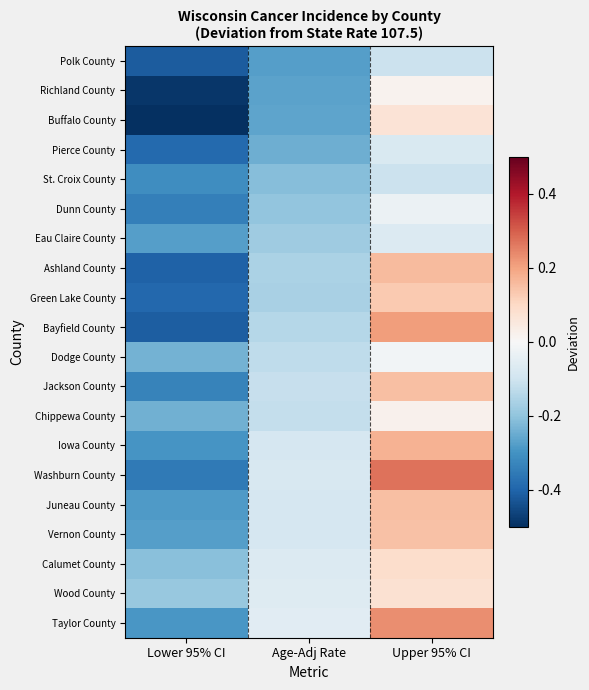

Reading left to right, extract all data points from this chart.

Polk County: Lower 95% CI=-0.4	Age-Adj Rate=-0.3	Upper 95% CI=-0.1
Richland County: Lower 95% CI=-0.5	Age-Adj Rate=-0.3	Upper 95% CI=0.0
Buffalo County: Lower 95% CI=-0.5	Age-Adj Rate=-0.3	Upper 95% CI=0.1
Pierce County: Lower 95% CI=-0.4	Age-Adj Rate=-0.2	Upper 95% CI=-0.1
St. Croix County: Lower 95% CI=-0.3	Age-Adj Rate=-0.2	Upper 95% CI=-0.1
Dunn County: Lower 95% CI=-0.3	Age-Adj Rate=-0.2	Upper 95% CI=-0.0
Eau Claire County: Lower 95% CI=-0.3	Age-Adj Rate=-0.2	Upper 95% CI=-0.1
Ashland County: Lower 95% CI=-0.4	Age-Adj Rate=-0.2	Upper 95% CI=0.2
Green Lake County: Lower 95% CI=-0.4	Age-Adj Rate=-0.2	Upper 95% CI=0.1
Bayfield County: Lower 95% CI=-0.4	Age-Adj Rate=-0.1	Upper 95% CI=0.2
Dodge County: Lower 95% CI=-0.2	Age-Adj Rate=-0.1	Upper 95% CI=-0.0
Jackson County: Lower 95% CI=-0.3	Age-Adj Rate=-0.1	Upper 95% CI=0.2
Chippewa County: Lower 95% CI=-0.2	Age-Adj Rate=-0.1	Upper 95% CI=0.0
Iowa County: Lower 95% CI=-0.3	Age-Adj Rate=-0.1	Upper 95% CI=0.2
Washburn County: Lower 95% CI=-0.4	Age-Adj Rate=-0.1	Upper 95% CI=0.3
Juneau County: Lower 95% CI=-0.3	Age-Adj Rate=-0.1	Upper 95% CI=0.2
Vernon County: Lower 95% CI=-0.3	Age-Adj Rate=-0.1	Upper 95% CI=0.1
Calumet County: Lower 95% CI=-0.2	Age-Adj Rate=-0.1	Upper 95% CI=0.1
Wood County: Lower 95% CI=-0.2	Age-Adj Rate=-0.1	Upper 95% CI=0.1
Taylor County: Lower 95% CI=-0.3	Age-Adj Rate=-0.1	Upper 95% CI=0.2